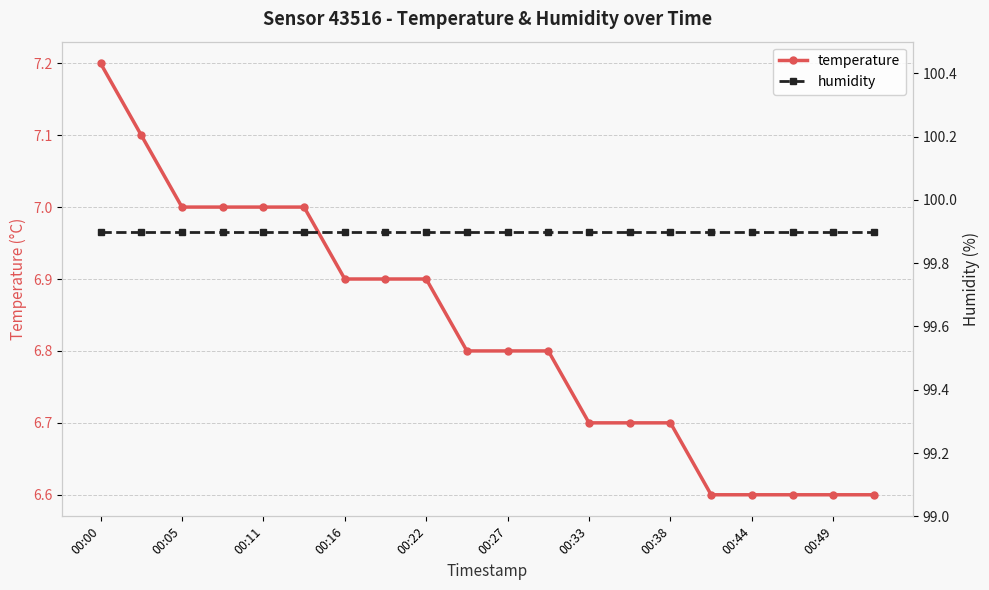

At how many categories does at least one series exceed 48?

20